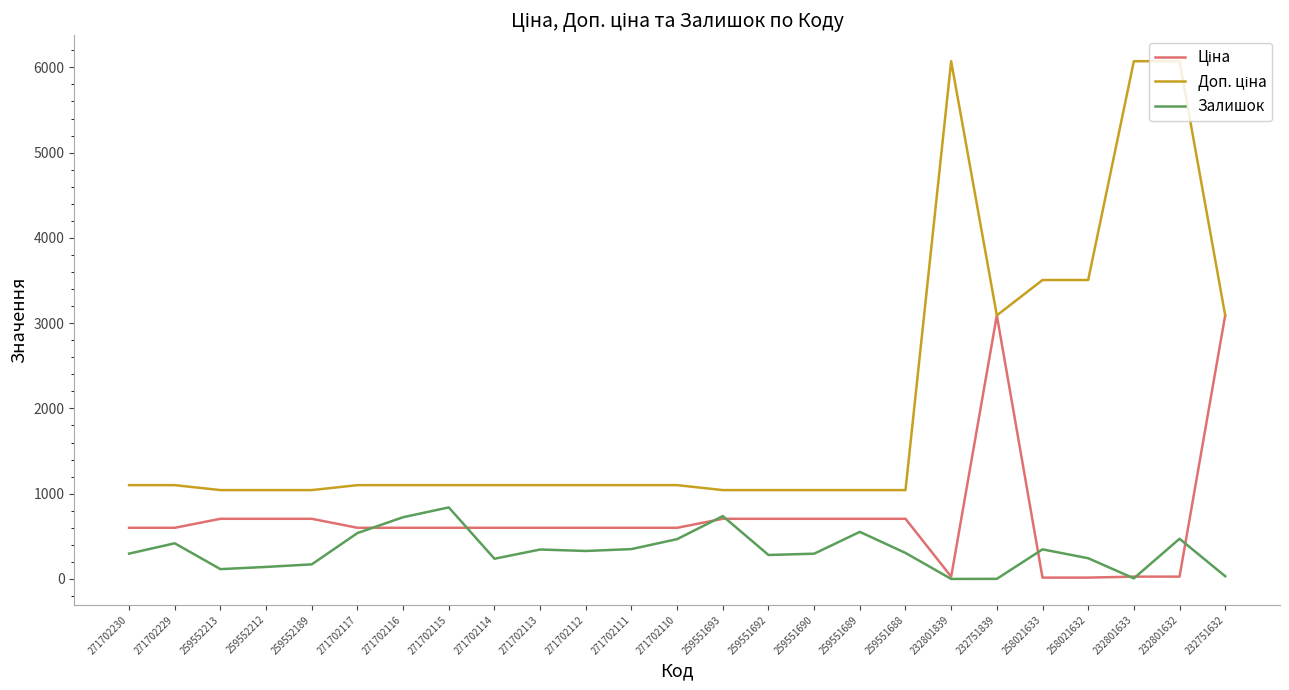

What is the total value across all series at 271702111?

2049.9